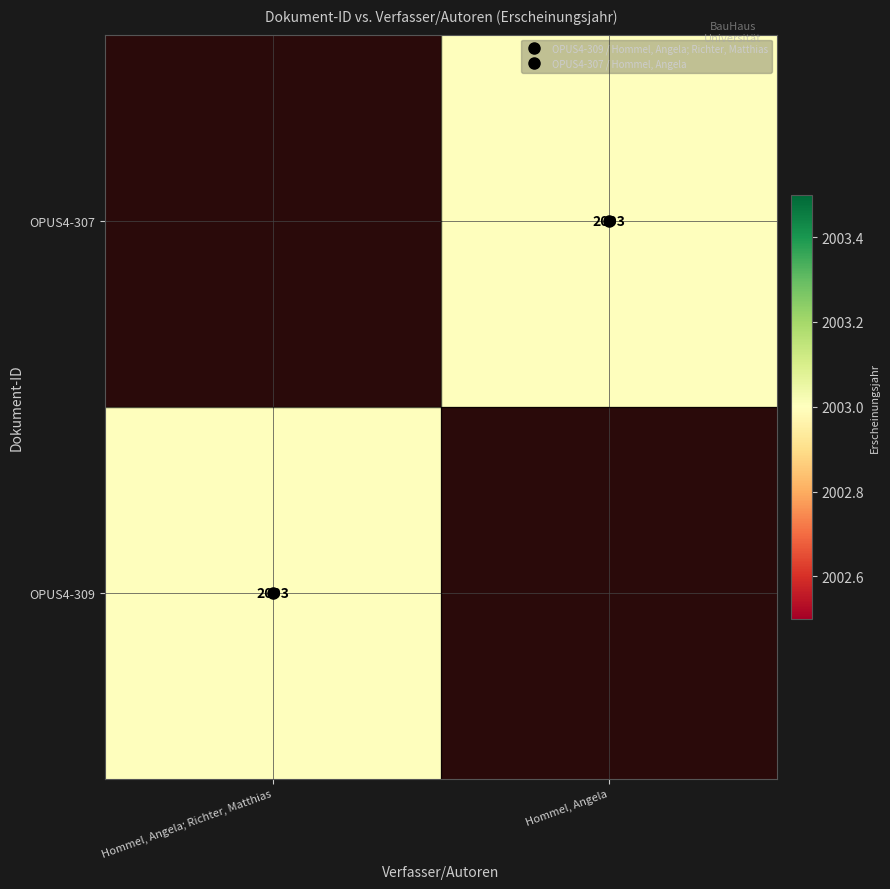

Rank the categories by OPUS4-309 value from highest to lowest.

Hommel, Angela; Richter, Matthias, Hommel, Angela